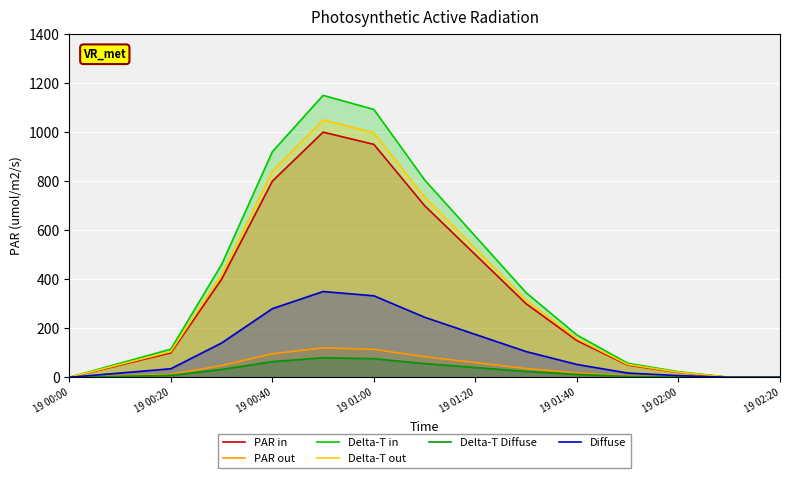

How many values in the PAR out series exceed 17?

8